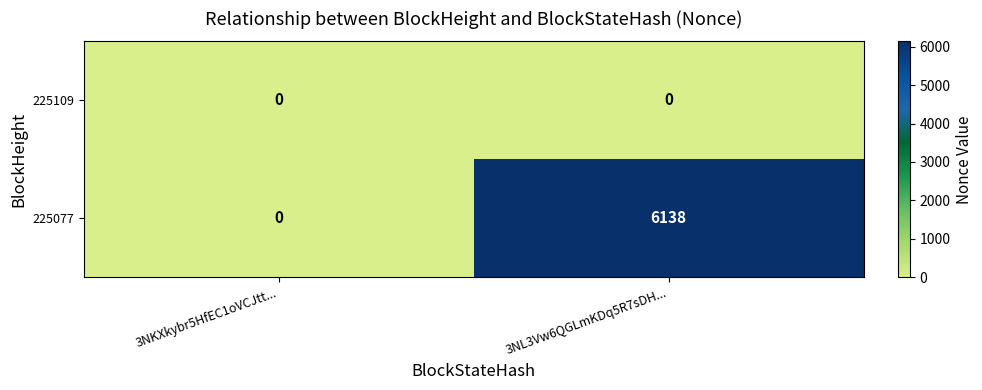

Which series has the largest total across all categories?

225077